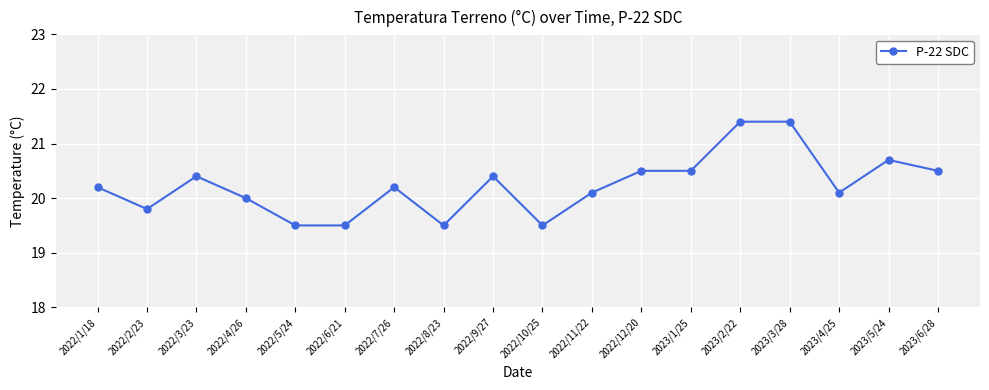

True or false: the data shows 32.1 at 2022/1/18.

False